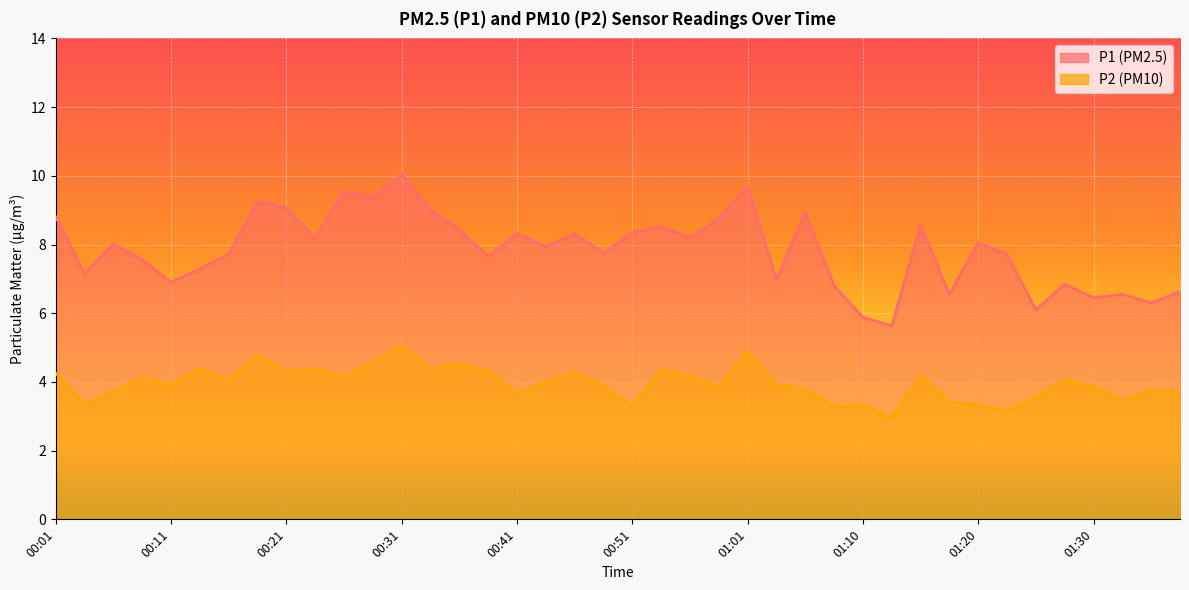

What position from the left is 00:48?

20